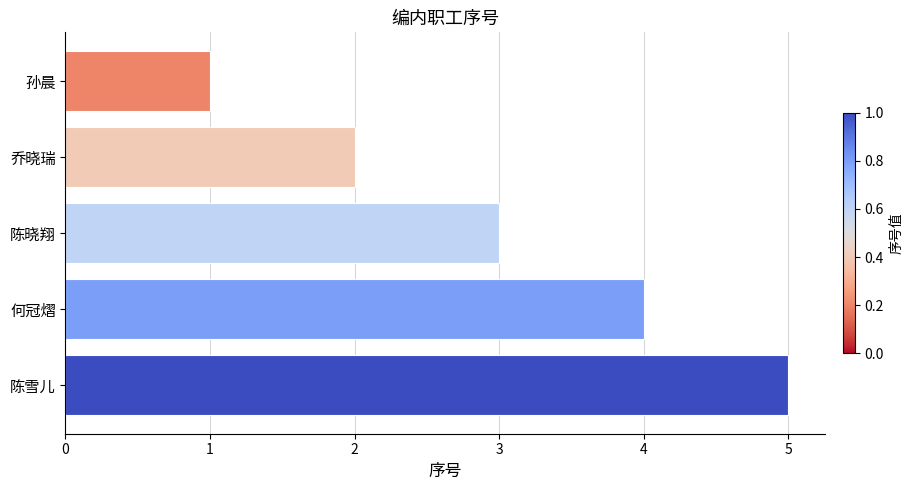

Does the chart contain any negative values?

No